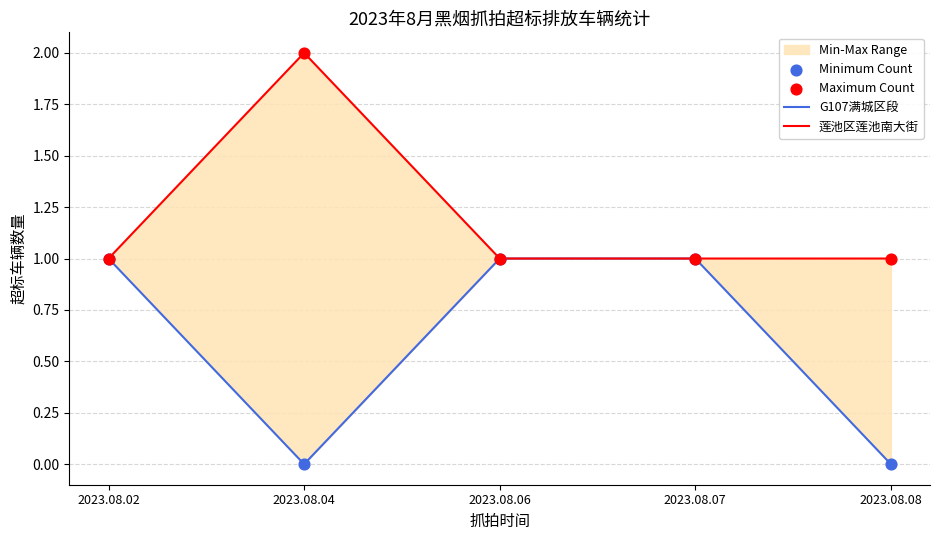

At how many categories does at least one series exceed 0?

5